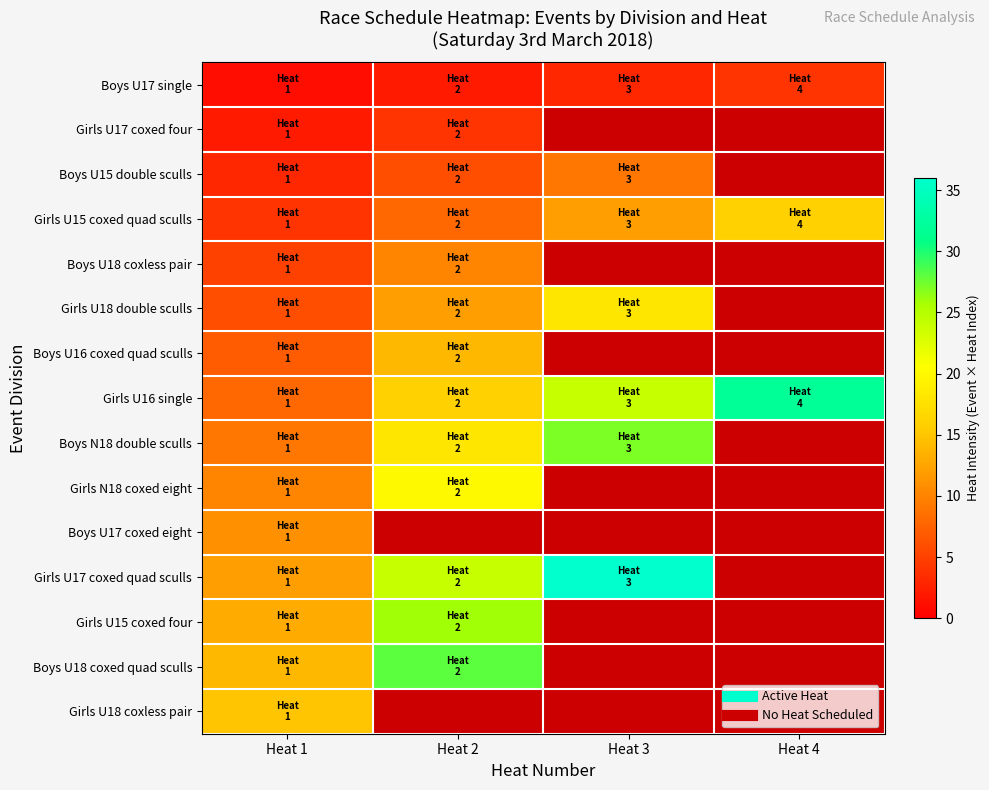

What is the minimum value for Girls U17 coxed four?

2.0